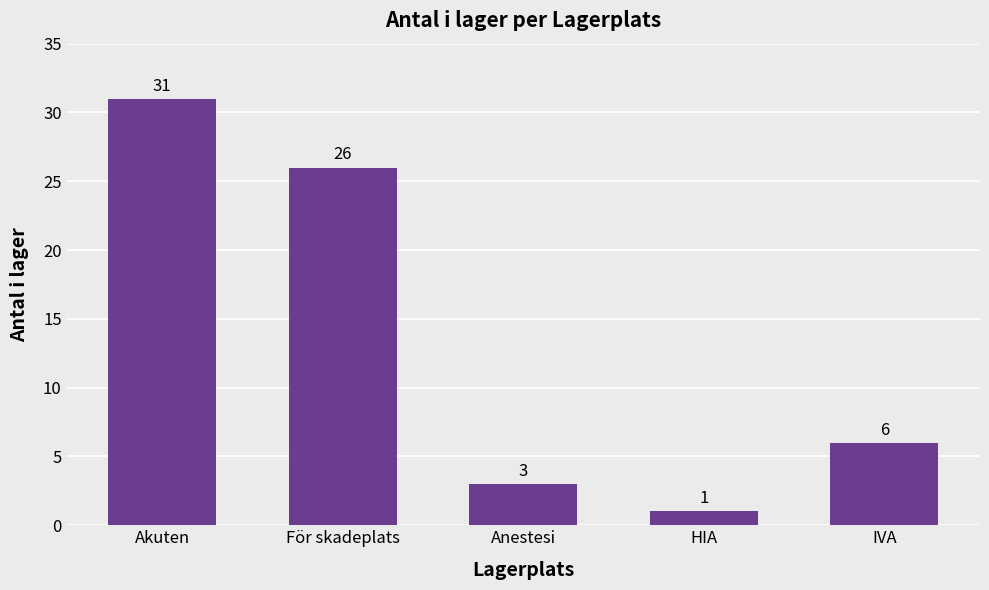

What is the change in value from Anestesi to HIA?

-2